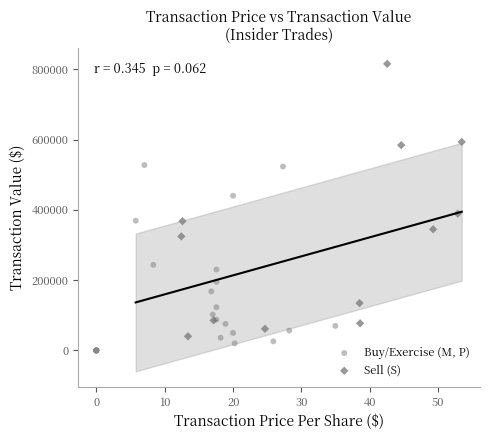

Which series has the largest Y range (max minus min)?

Sell (S)